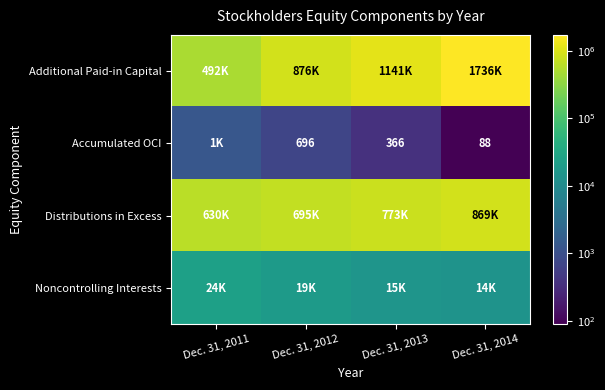

What is the difference between the highest and lowest values at Dec. 31, 2013?

1141224